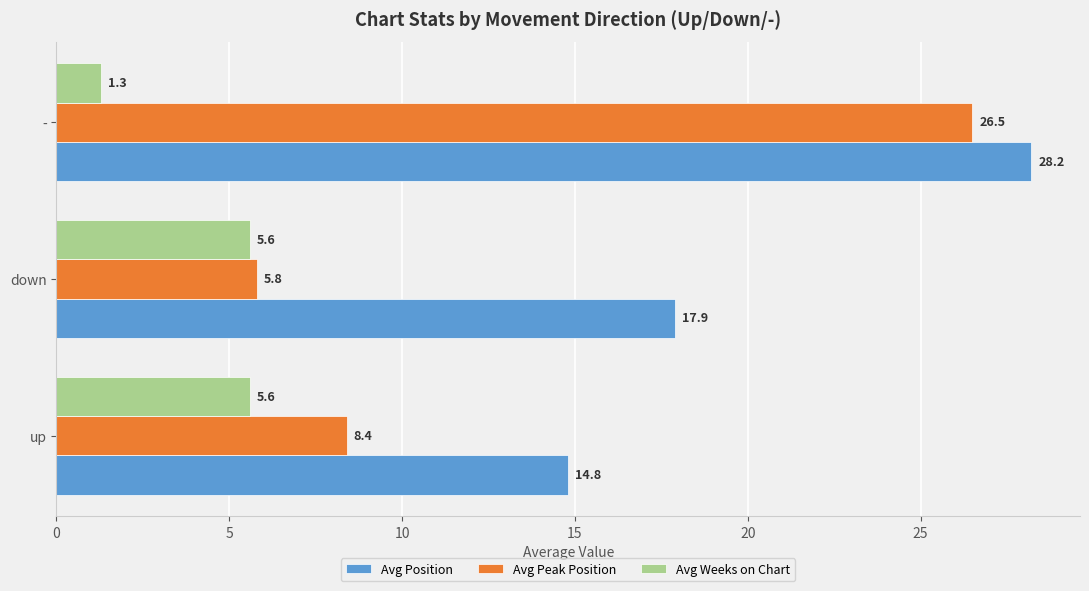

The Avg Position series shows 32.1 at down. True or false?

False